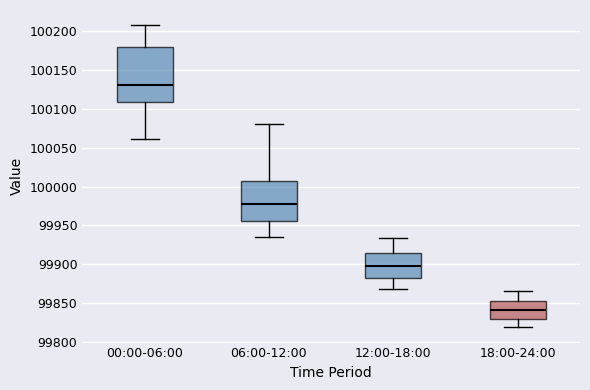

Where does the median line of the box for 18:00-24:00 sit on the y-axis? The values are not printed on the chart, so give them approximately, as read against the axis.

99840